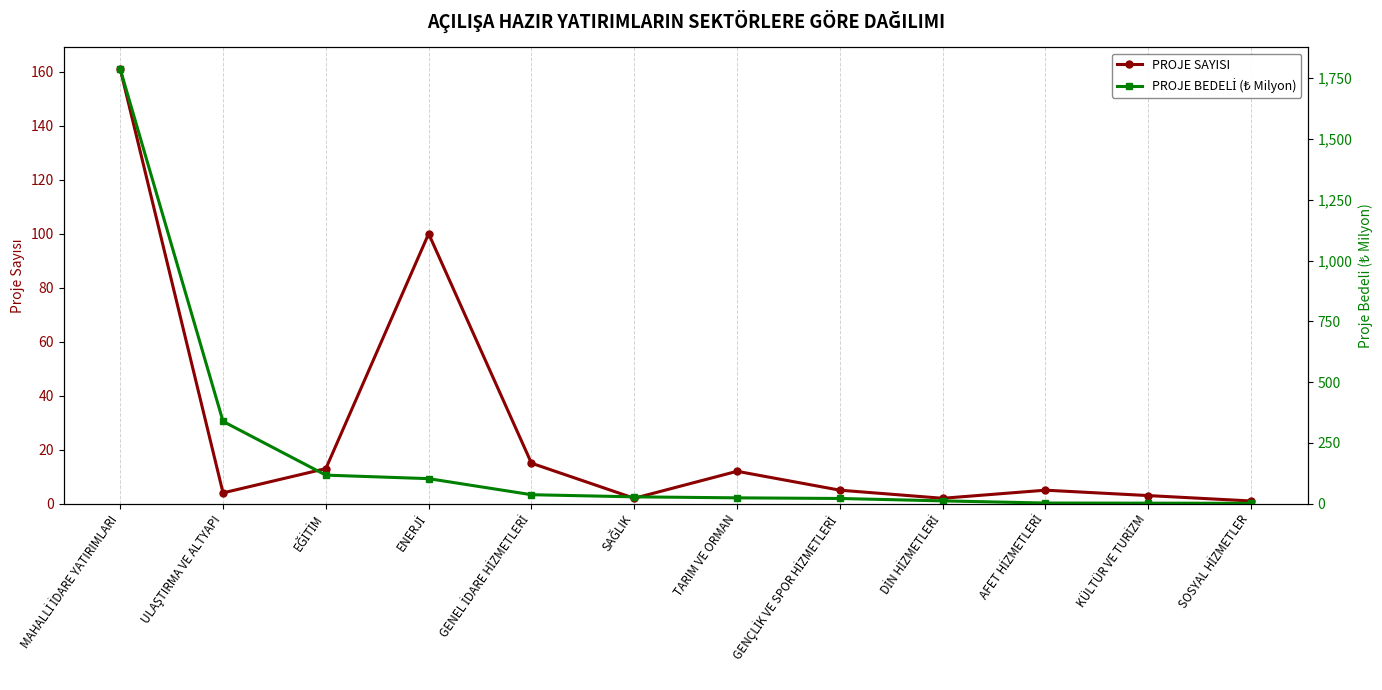

Is it true that PROJE BEDELİ (₺ Milyon) equals 2.6 at AFET HİZMETLERİ?

True